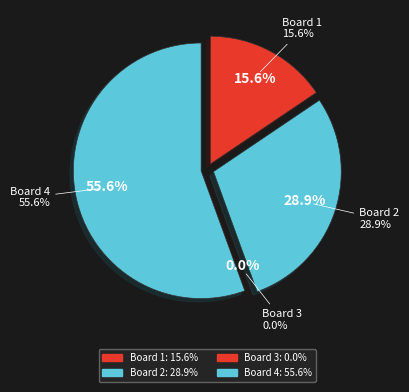

What is the change in value from Board 2 to Board 4?

+12